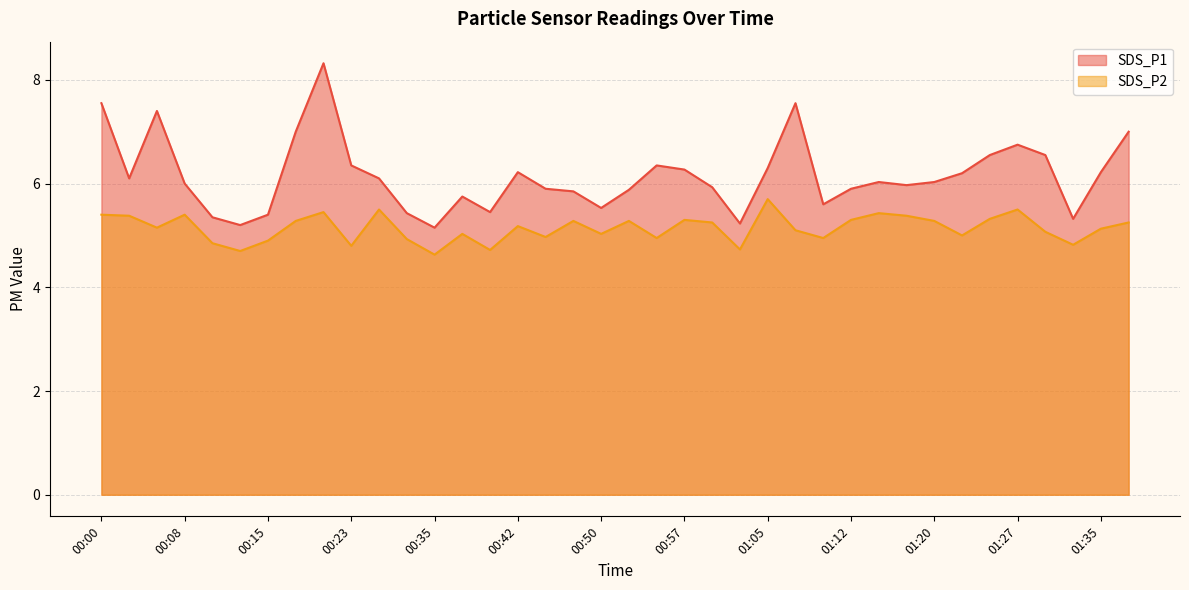

Where does the SDS_P1 series first go above 6?

00:00